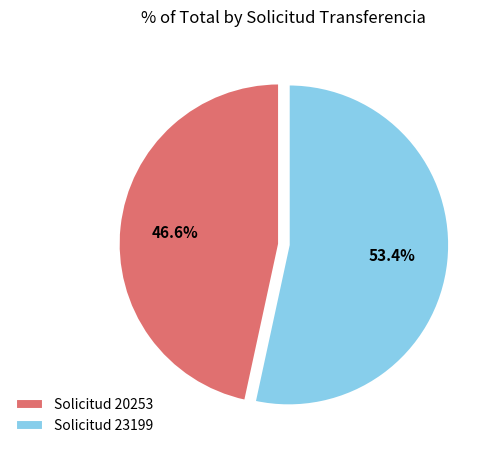

What percentage is the Solicitud 23199 slice, to the nearest percent?

53%